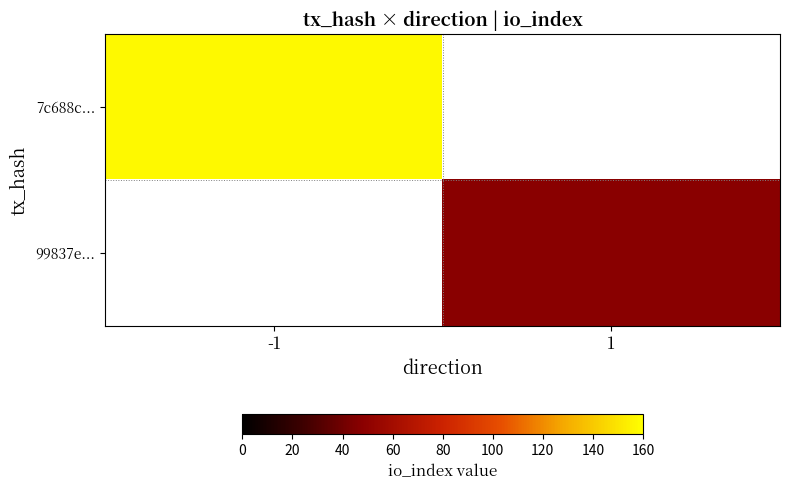

List the labels in order of 7c688c... value, largest first.

-1, 1